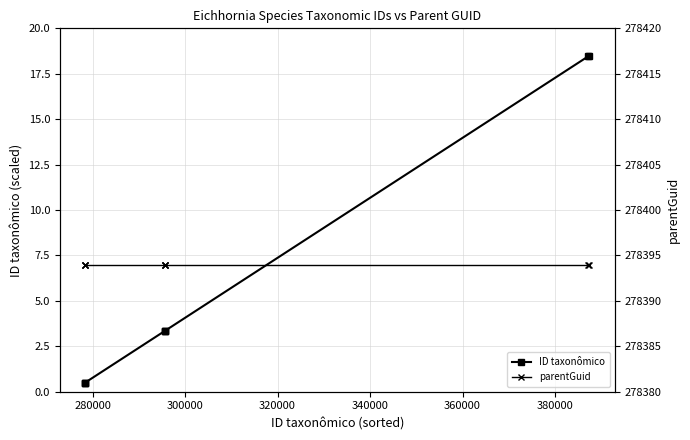

What is the highest value of the ID taxonômico series?

18.5